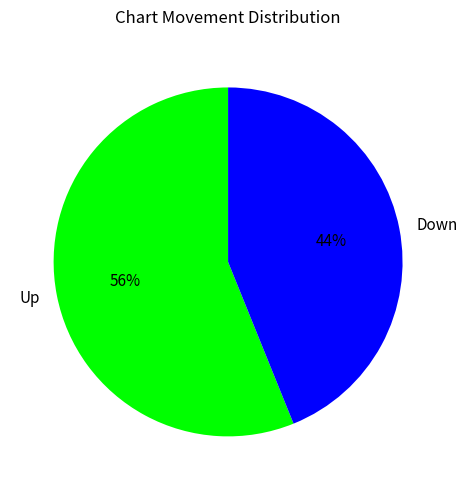

Combined, do Up and Down account for over 50%?

Yes